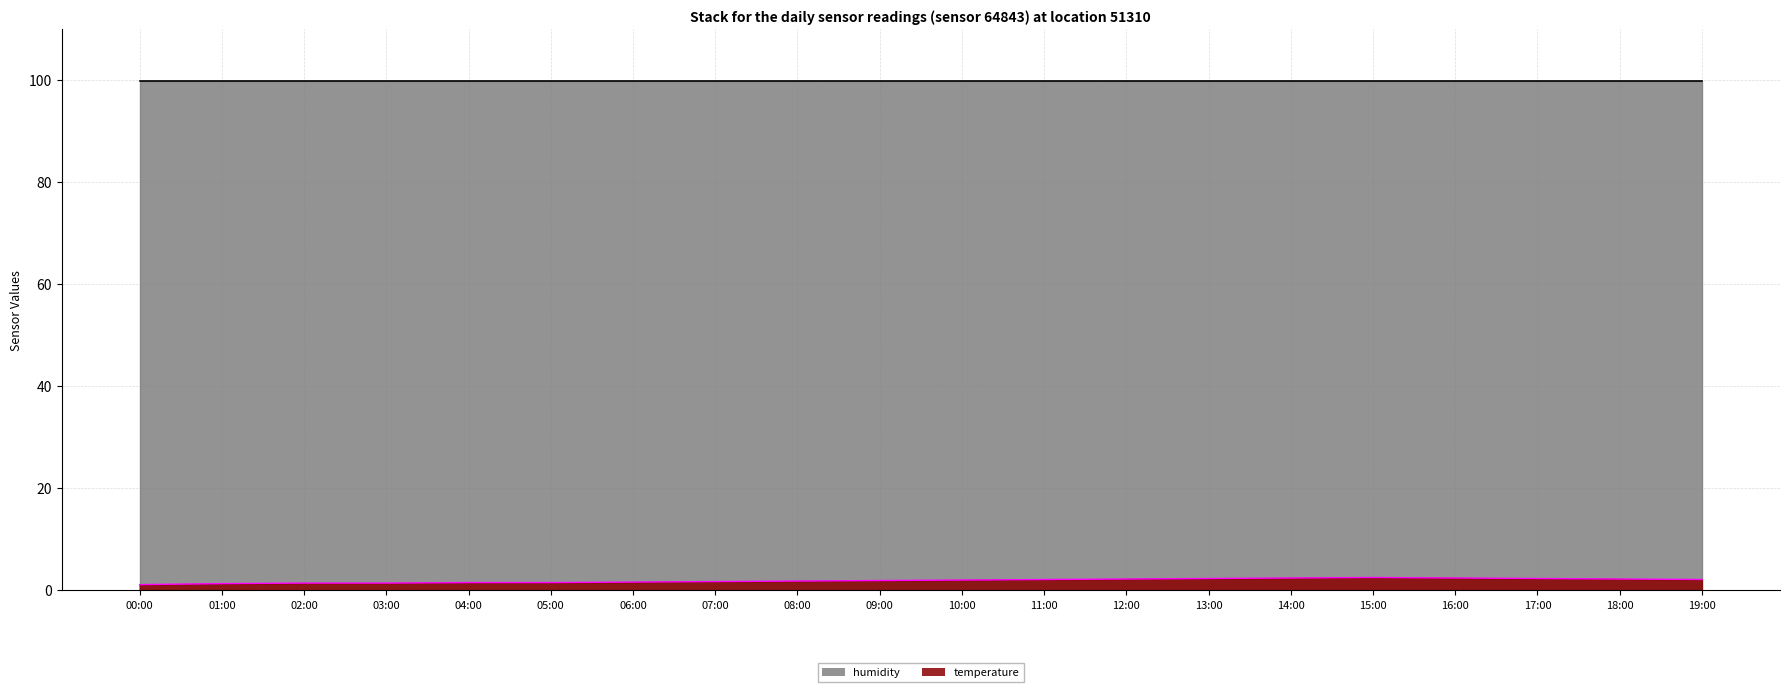

Does the chart have visible grid lines?

Yes